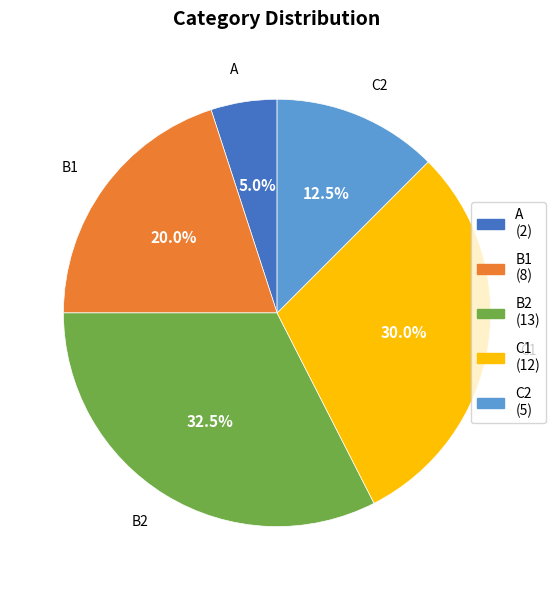

Which category has the biggest portion of the pie?

B2